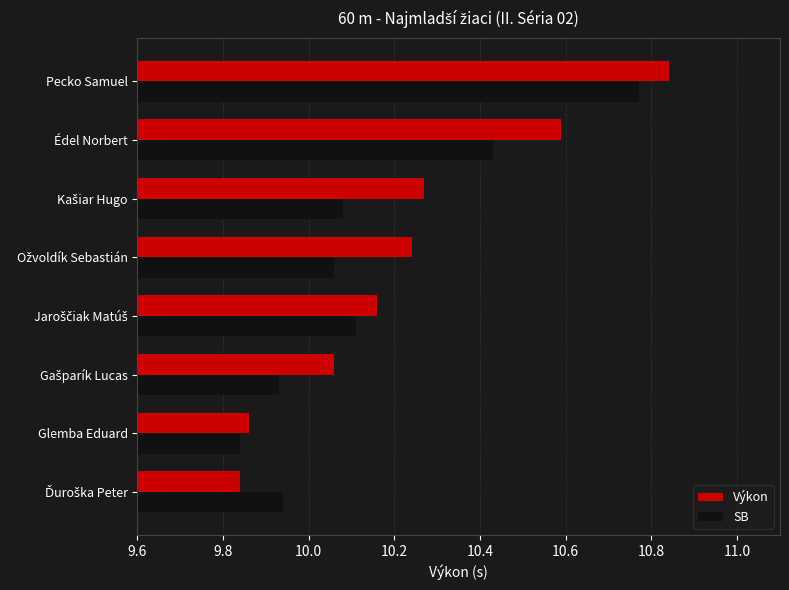

What is the sum of all Výkon values?

81.9